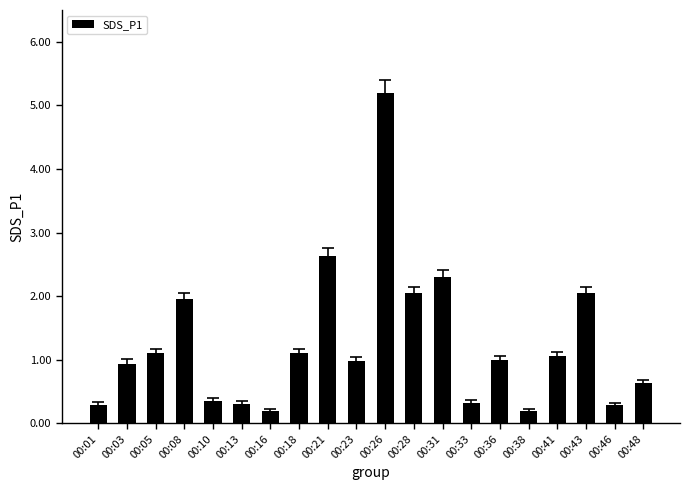

Is it true that the value at 00:05 is 0.3?

False